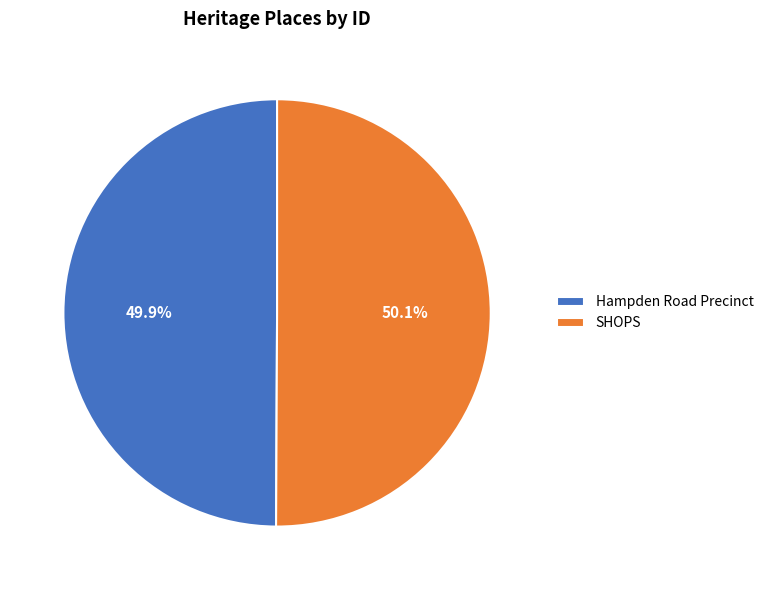

How many segments does this pie chart have?

2